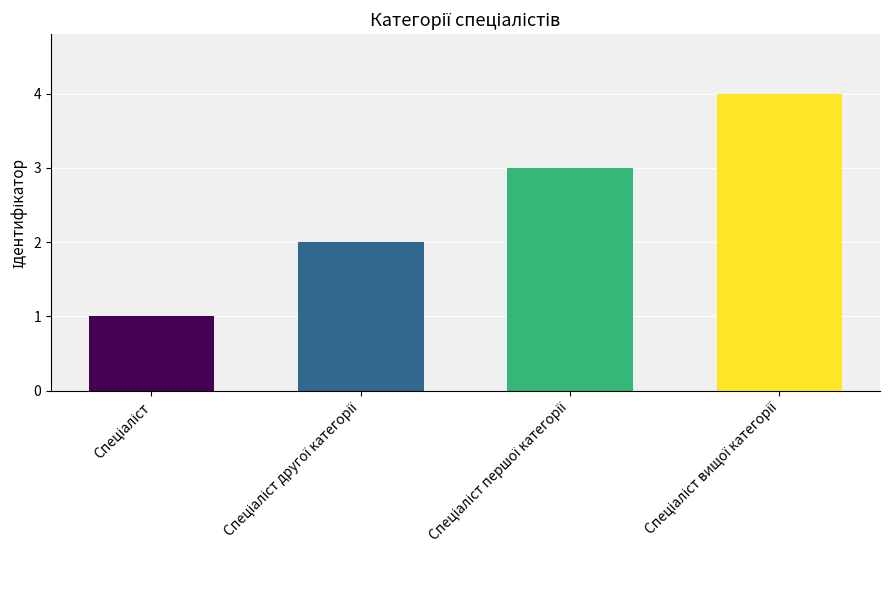

What is the maximum value shown in the chart?

4